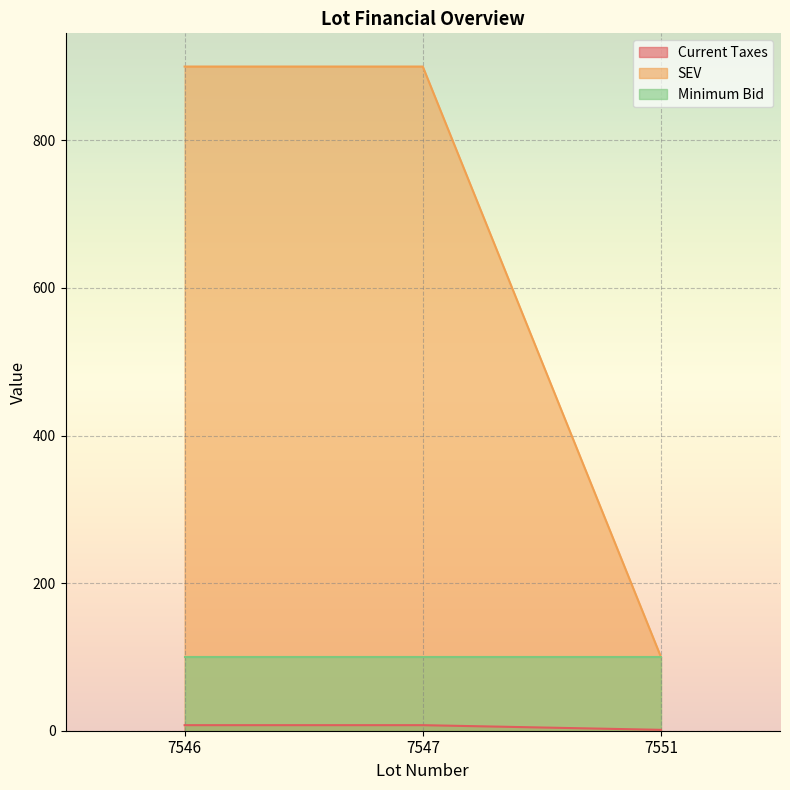

Which series has the largest total across all categories?

SEV